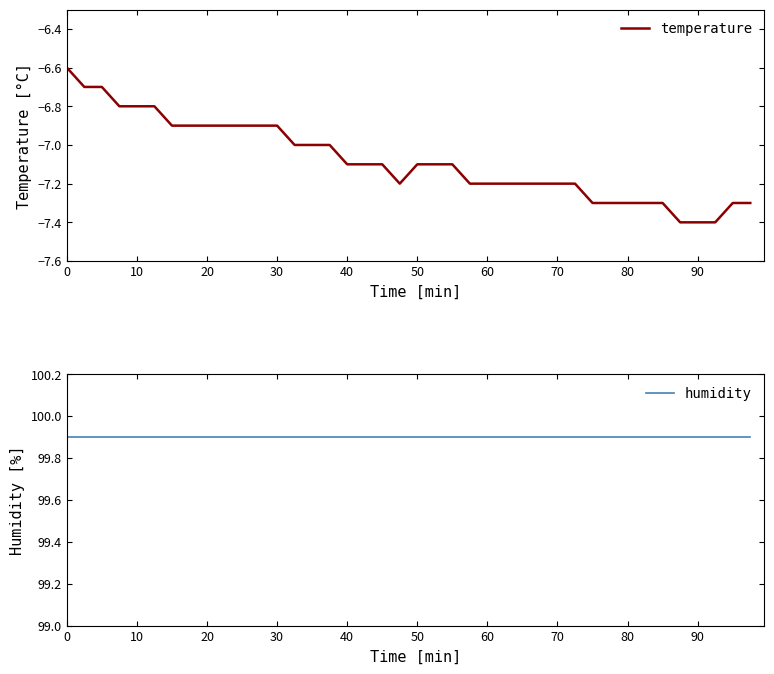

True or false: temperature has a value of -7.4 at 90.

True